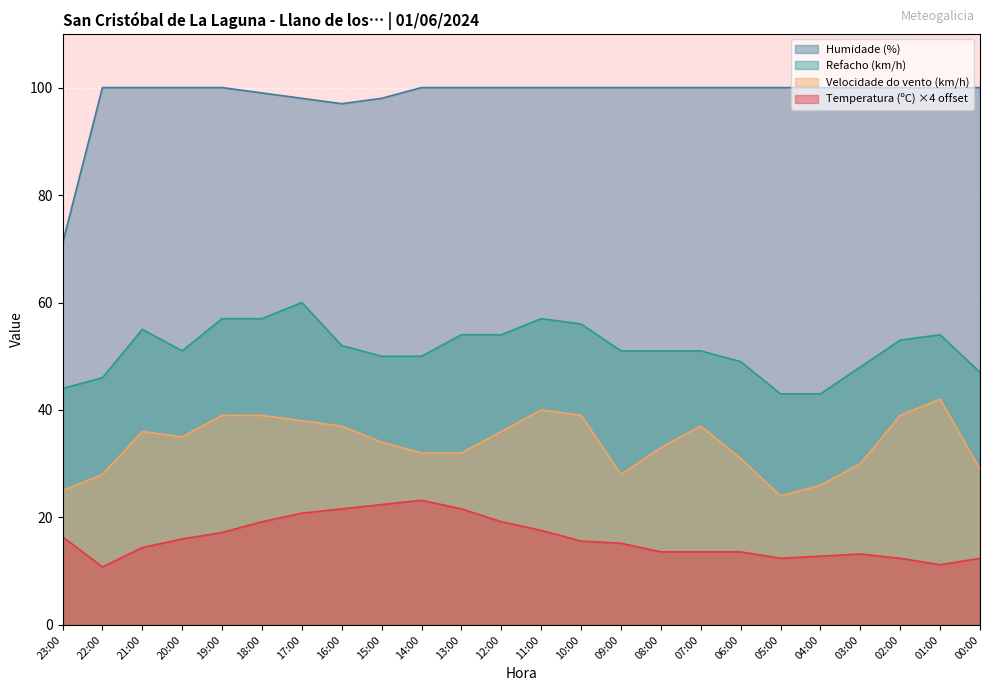

True or false: Temperatura (ºC) and Humidade (%) cross at least once.

False